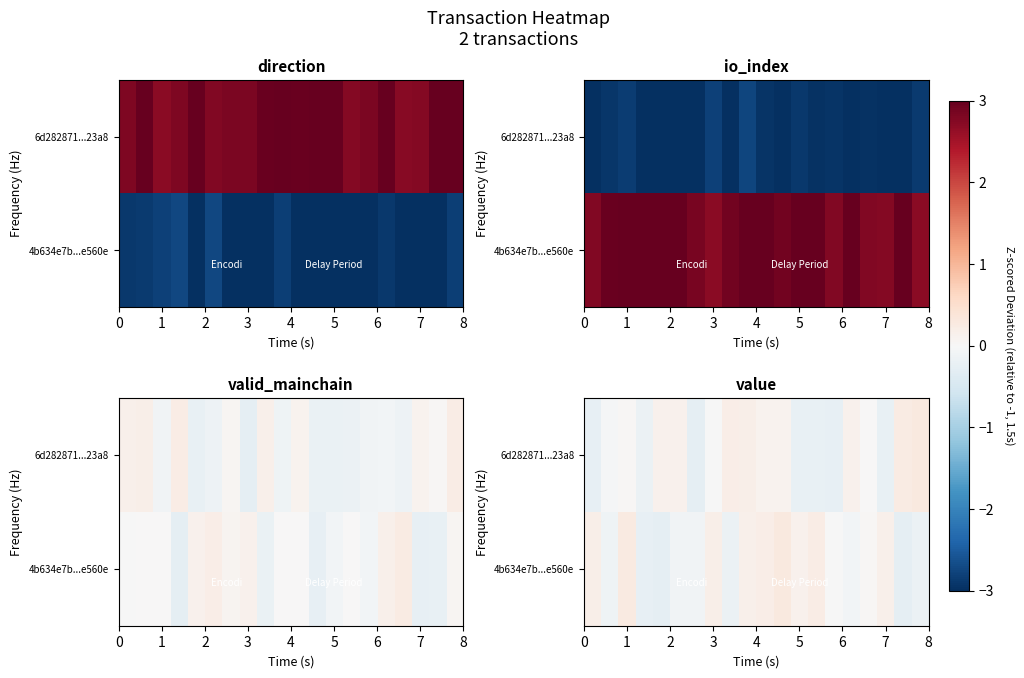

Which series has the widest spread of values?

row_1